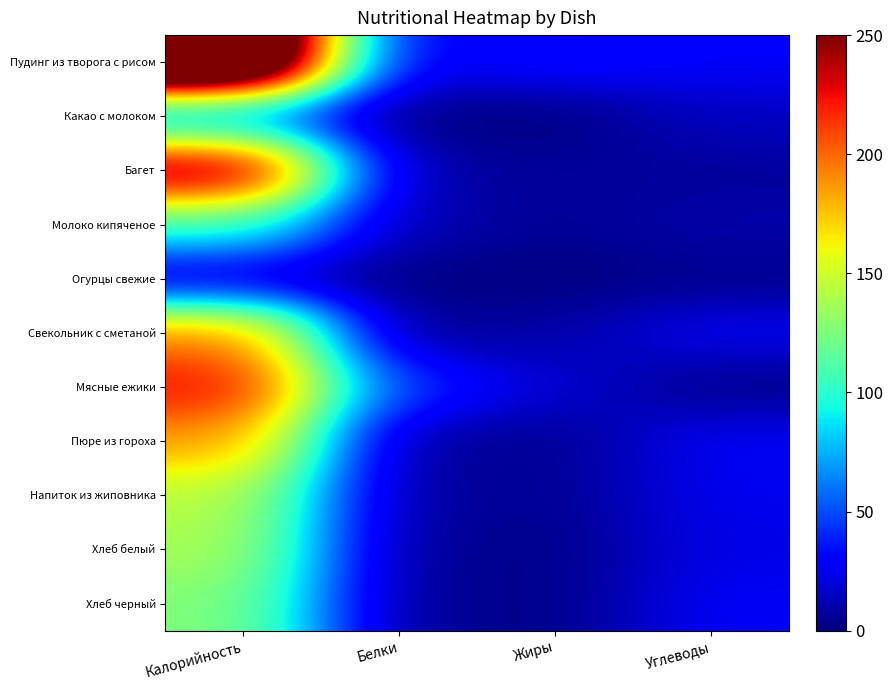

Reading left to right, list all the values displayed in this chart.

Пудинг из творога с рисом: Калорийность=381.0	Белки=20.7	Жиры=35.0	Углеводы=28.0
Какао с молоком: Калорийность=57.0	Белки=0.0	Жиры=0.0	Углеводы=15.0
Багет: Калорийность=262.0	Белки=8.0	Жиры=6.0	Углеводы=6.5
Молоко кипяченое: Калорийность=106.0	Белки=12.0	Жиры=5.0	Углеводы=10.0
Огурцы свежие: Калорийность=14.0	Белки=0.8	Жиры=0.2	Углеводы=3.0
Свекольник с сметаной: Калорийность=194.0	Белки=3.0	Жиры=9.0	Углеводы=26.0
Мясные ежики: Калорийность=226.0	Белки=44.0	Жиры=19.0	Углеводы=2.0
Пюре из гороха: Калорийность=187.0	Белки=5.0	Жиры=4.0	Углеводы=27.0
Напиток из жиповника: Калорийность=144.0	Белки=7.0	Жиры=4.0	Углеводы=25.0
Хлеб белый: Калорийность=139.0	Белки=5.0	Жиры=2.0	Углеводы=23.0
Хлеб черный: Калорийность=127.0	Белки=5.0	Жиры=2.0	Углеводы=27.0